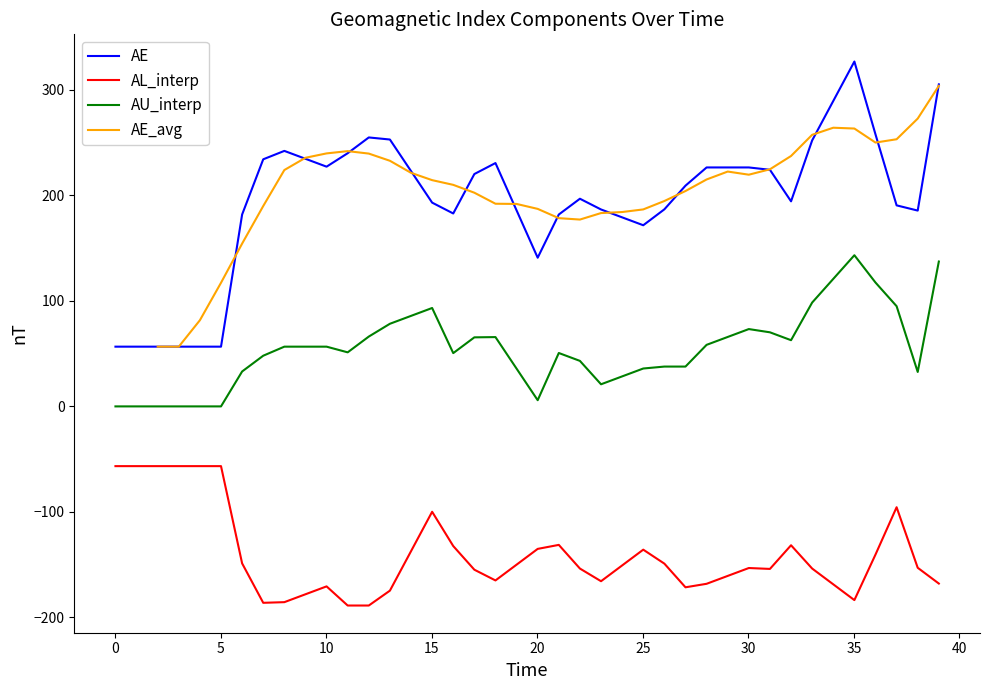

List the series in order of their overall mean, lowest first.

AL_interp, AU_interp, AE, AE_avg